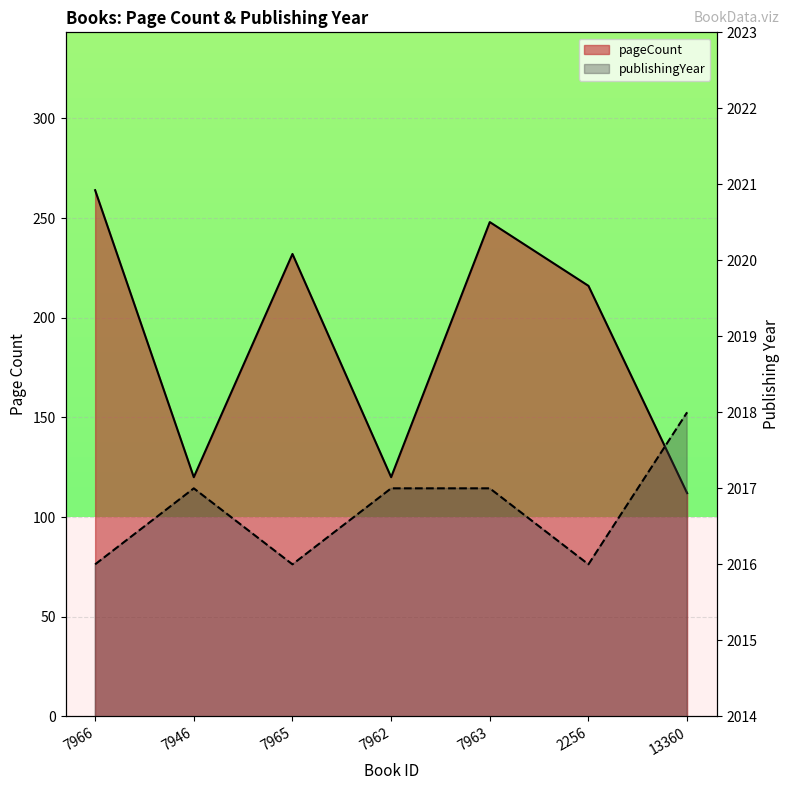

How many data points in publishingYear are above 2017?

1